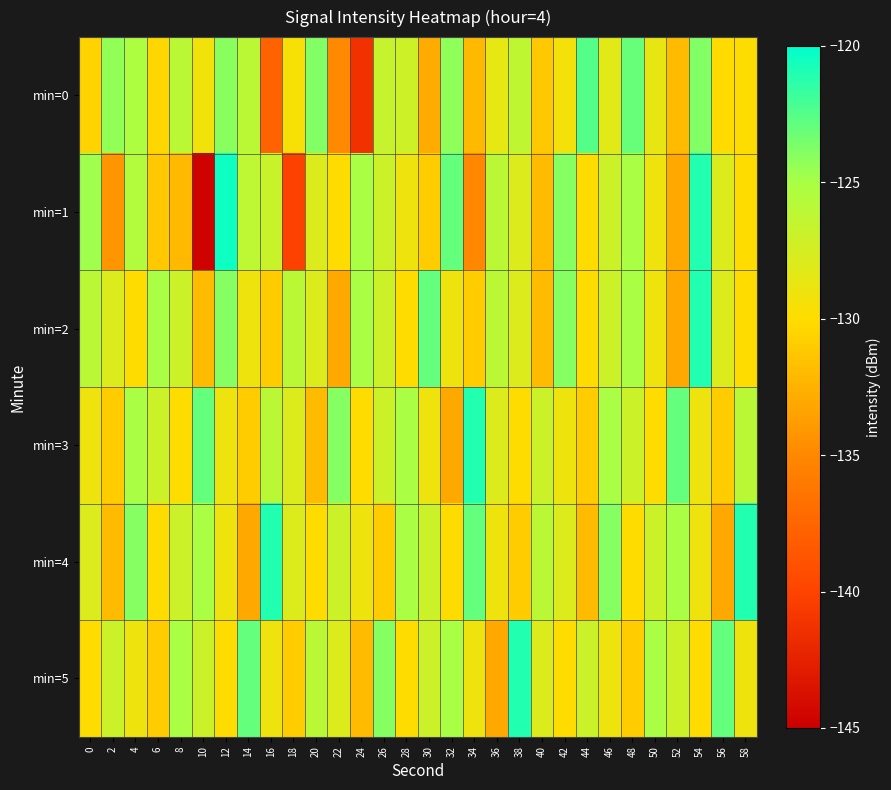

Reading left to right, list all the values displayed in this chart.

min=0: 0=-130.6	2=-124.3	4=-125.2	6=-130.3	8=-126.0	10=-129.3	12=-124.0	14=-126.0	16=-137.8	18=-129.6	20=-123.9	22=-134.8	24=-141.3	26=-126.7	28=-127.1	30=-132.9	32=-124.2	34=-132.1	36=-128.6	38=-126.3	40=-131.2	42=-129.4	44=-122.5	46=-128.3	48=-123.0	50=-128.6	52=-132.0	54=-123.9	56=-130.1	58=-129.9
min=1: 0=-124.7	2=-134.2	4=-125.5	6=-131.2	8=-132.1	10=-144.8	12=-120.5	14=-126.2	16=-126.8	18=-140.1	20=-128.0	22=-130.0	24=-125.0	26=-127.0	28=-129.0	30=-131.0	32=-123.0	34=-135.0	36=-126.0	38=-128.0	40=-132.0	42=-124.0	44=-130.0	46=-127.0	48=-125.0	50=-129.0	52=-133.0	54=-121.0	56=-128.0	58=-130.0
min=2: 0=-126.0	2=-128.0	4=-130.0	6=-125.0	8=-127.0	10=-132.0	12=-124.0	14=-129.0	16=-131.0	18=-126.0	20=-128.0	22=-133.0	24=-125.0	26=-127.0	28=-130.0	30=-123.0	32=-129.0	34=-131.0	36=-126.0	38=-128.0	40=-132.0	42=-124.0	44=-130.0	46=-127.0	48=-125.0	50=-129.0	52=-133.0	54=-121.0	56=-128.0	58=-130.0
min=3: 0=-129.0	2=-131.0	4=-125.0	6=-127.0	8=-130.0	10=-123.0	12=-129.0	14=-131.0	16=-126.0	18=-128.0	20=-132.0	22=-124.0	24=-130.0	26=-127.0	28=-125.0	30=-129.0	32=-133.0	34=-121.0	36=-128.0	38=-130.0	40=-127.0	42=-129.0	44=-131.0	46=-125.0	48=-127.0	50=-130.0	52=-123.0	54=-129.0	56=-131.0	58=-126.0
min=4: 0=-128.0	2=-132.0	4=-124.0	6=-130.0	8=-127.0	10=-125.0	12=-129.0	14=-133.0	16=-121.0	18=-128.0	20=-130.0	22=-127.0	24=-129.0	26=-131.0	28=-125.0	30=-127.0	32=-130.0	34=-123.0	36=-129.0	38=-131.0	40=-126.0	42=-128.0	44=-132.0	46=-124.0	48=-130.0	50=-127.0	52=-125.0	54=-129.0	56=-133.0	58=-121.0
min=5: 0=-130.0	2=-127.0	4=-129.0	6=-131.0	8=-125.0	10=-127.0	12=-130.0	14=-123.0	16=-129.0	18=-131.0	20=-126.0	22=-128.0	24=-132.0	26=-124.0	28=-130.0	30=-127.0	32=-125.0	34=-129.0	36=-133.0	38=-121.0	40=-128.0	42=-130.0	44=-127.0	46=-129.0	48=-131.0	50=-125.0	52=-127.0	54=-130.0	56=-123.0	58=-129.0